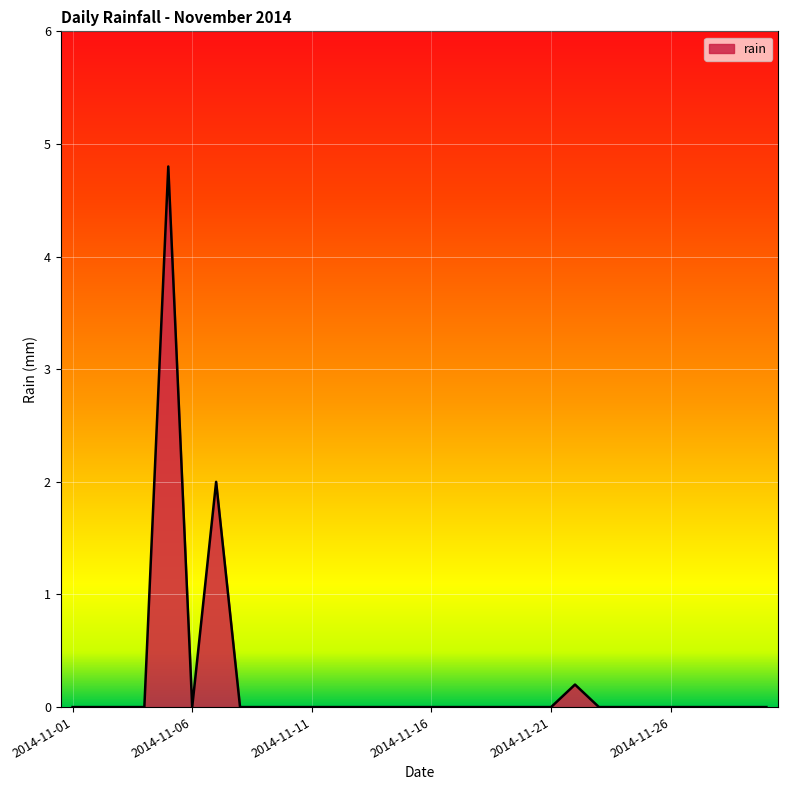

Reading left to right, extract all data points from this chart.

0.0	0.0	0.0	0.0	4.8	0.0	2.0	0.0	0.0	0.0	0.0	0.0	0.0	0.0	0.0	0.0	0.0	0.0	0.0	0.0	0.0	0.2	0.0	0.0	0.0	0.0	0.0	0.0	0.0	0.0